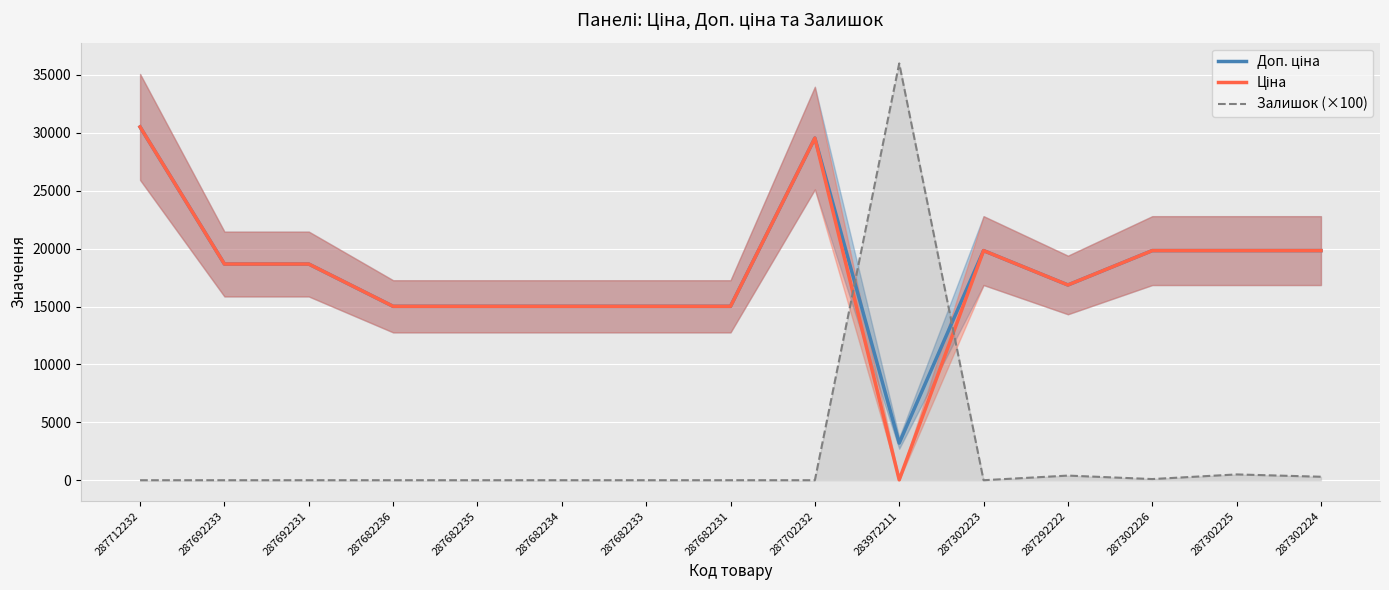

What are all the series names shown in the legend?

Доп. ціна, Ціна, Залишок (×100)